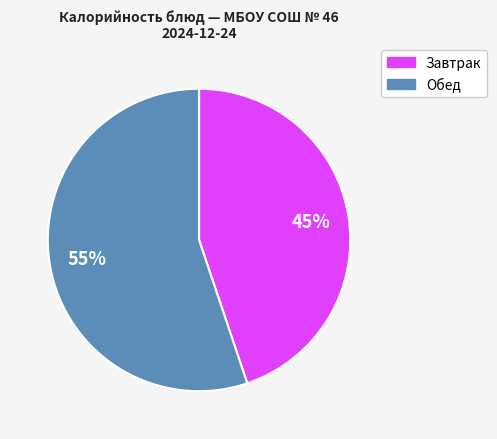

To the nearest percent, what is the average slice percentage?

50%